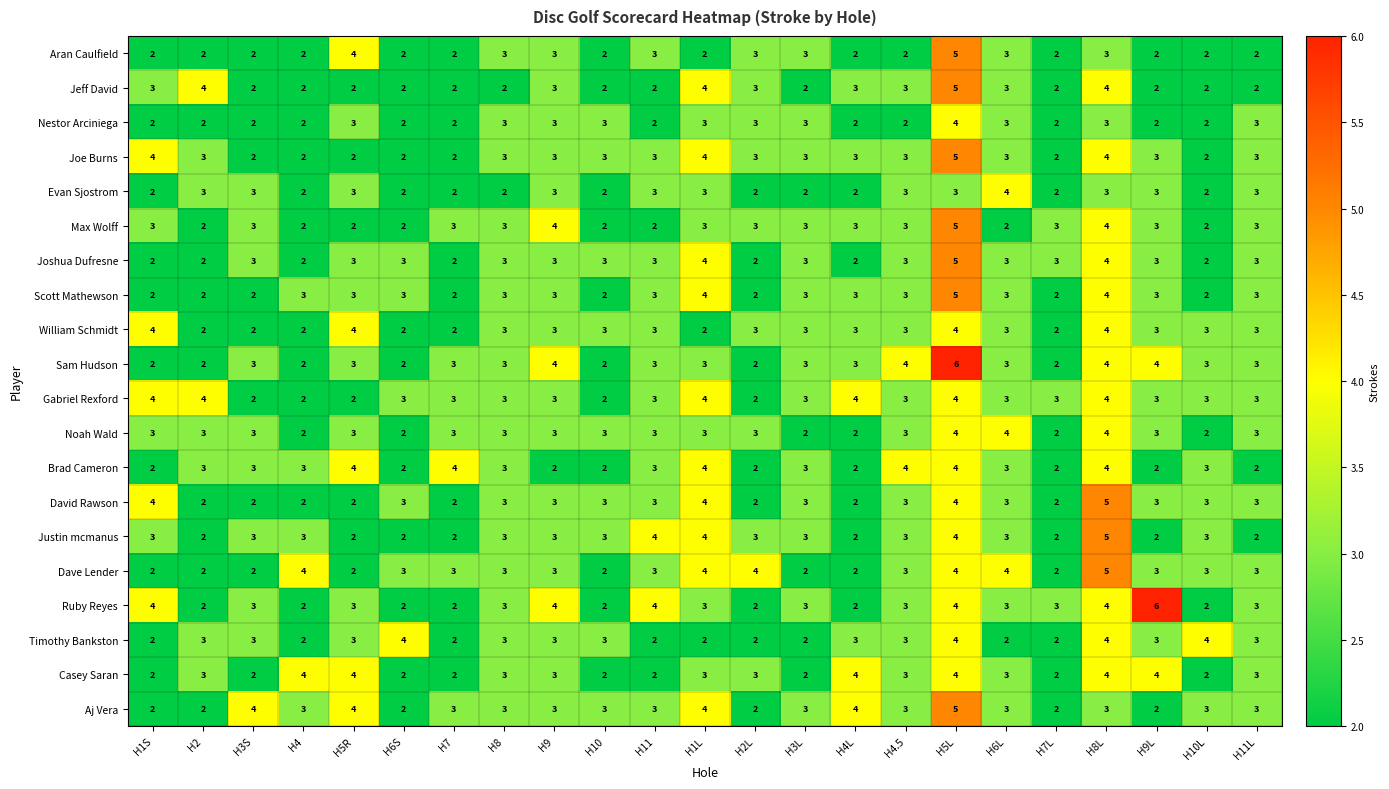

What is the sum of the Timothy Bankston values at H4L and H7?

5